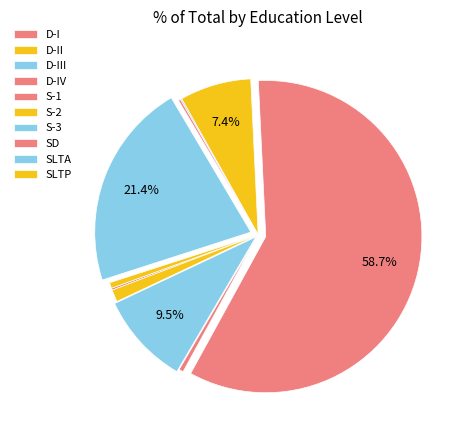

Does S-1 represent more than half of the total?

Yes